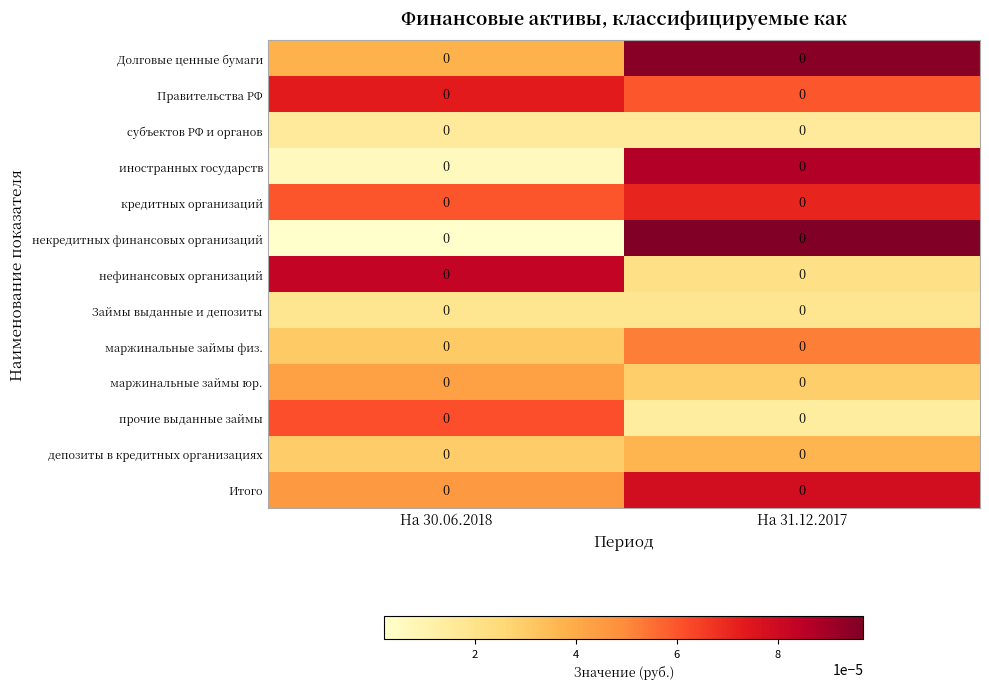

At which category is the sum across all series the highest?

На 31.12.2017